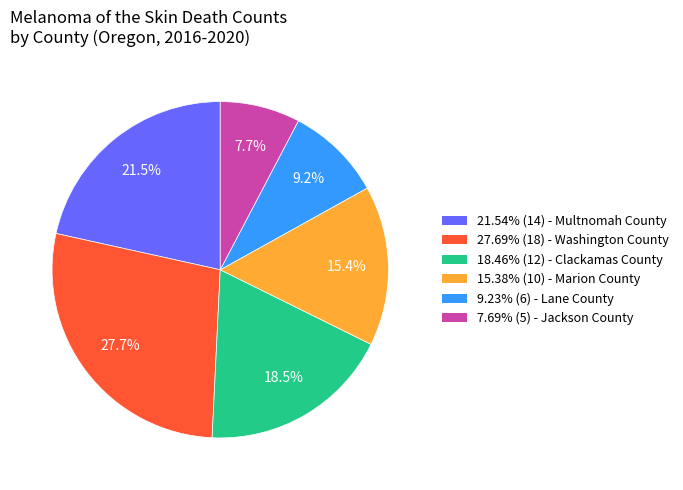

Is the sum of 21.54% (14) - Multnomah County and 9.23% (6) - Lane County greater than half?

No